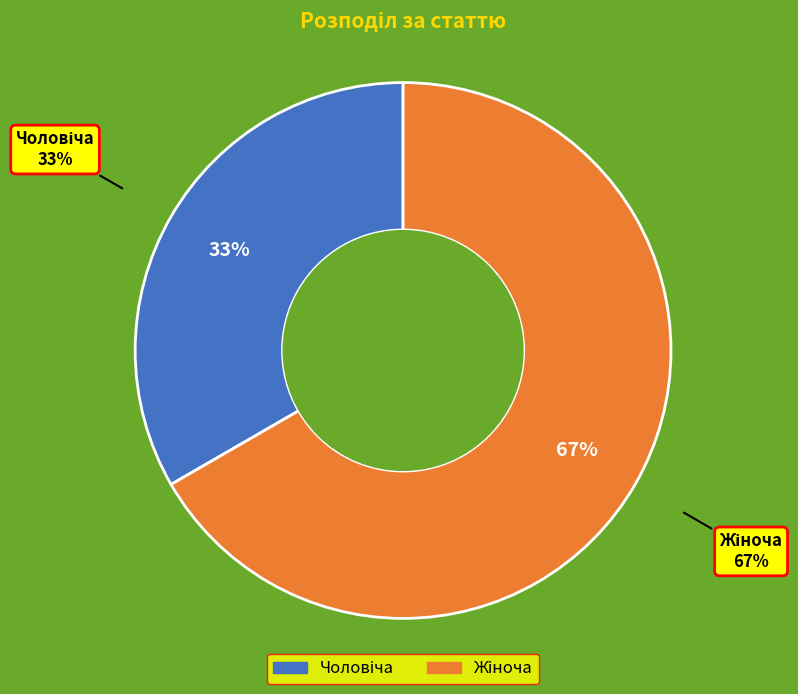

What is the largest slice in the pie chart?

Жіноча